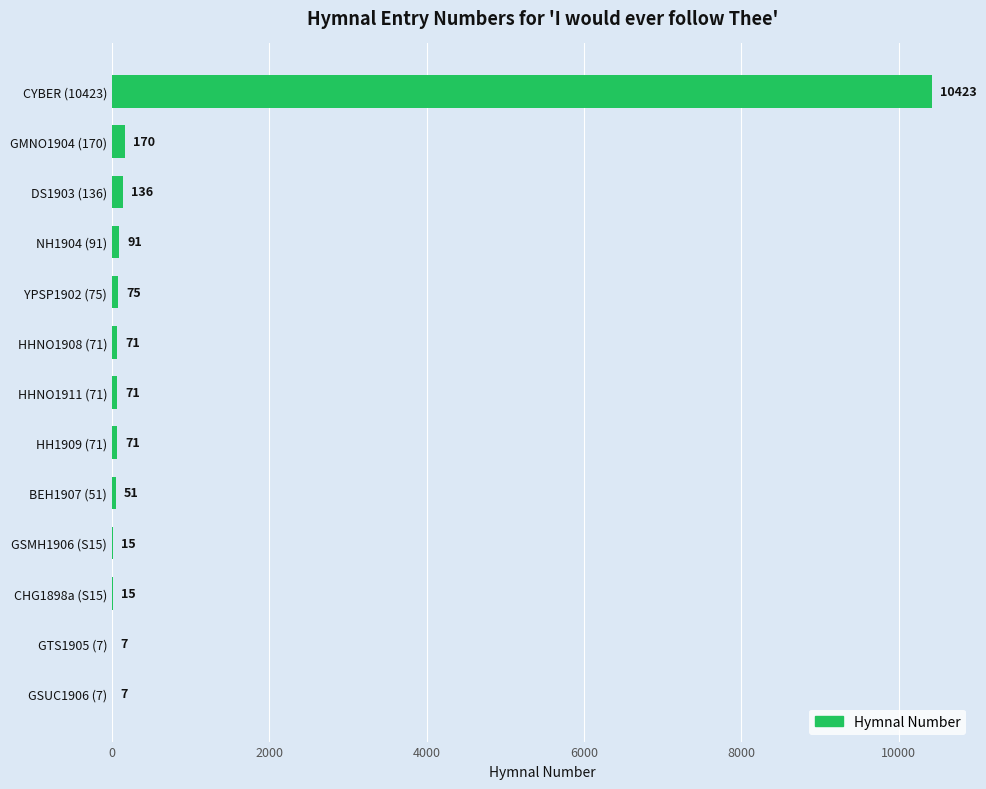

Count the number of categories in the chart.

13